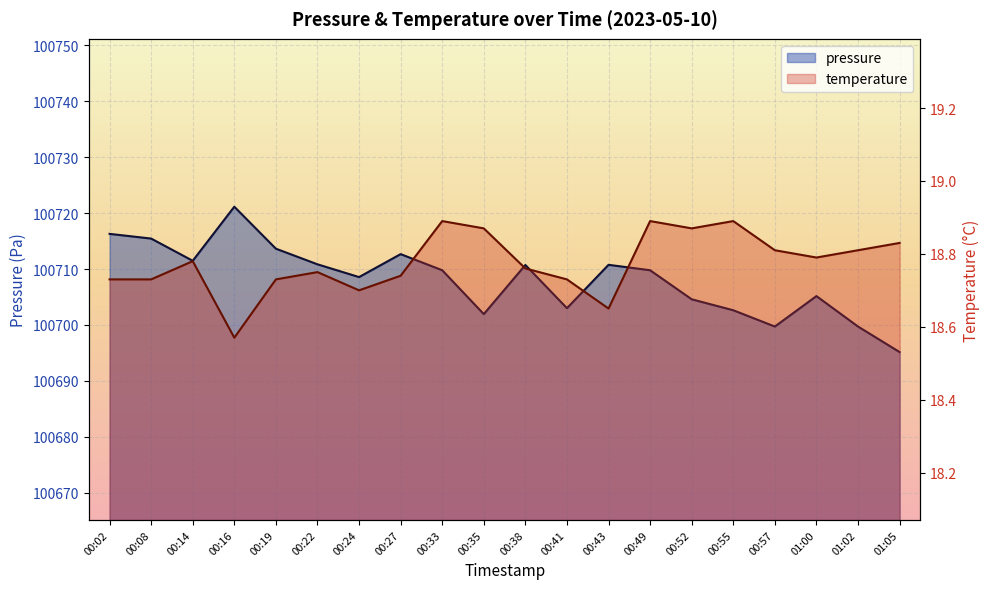

How many lines are shown in the chart?

2